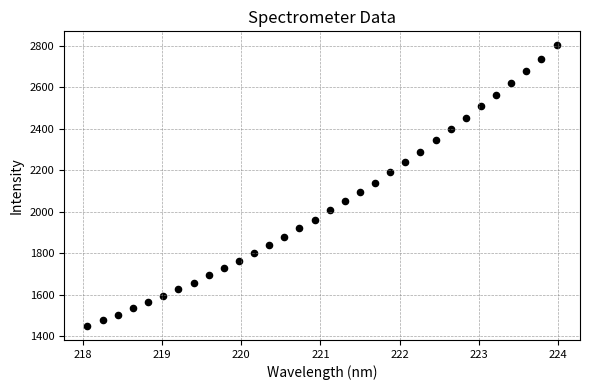

What Y value in the scatter plot is closest to 2125?

2140.0